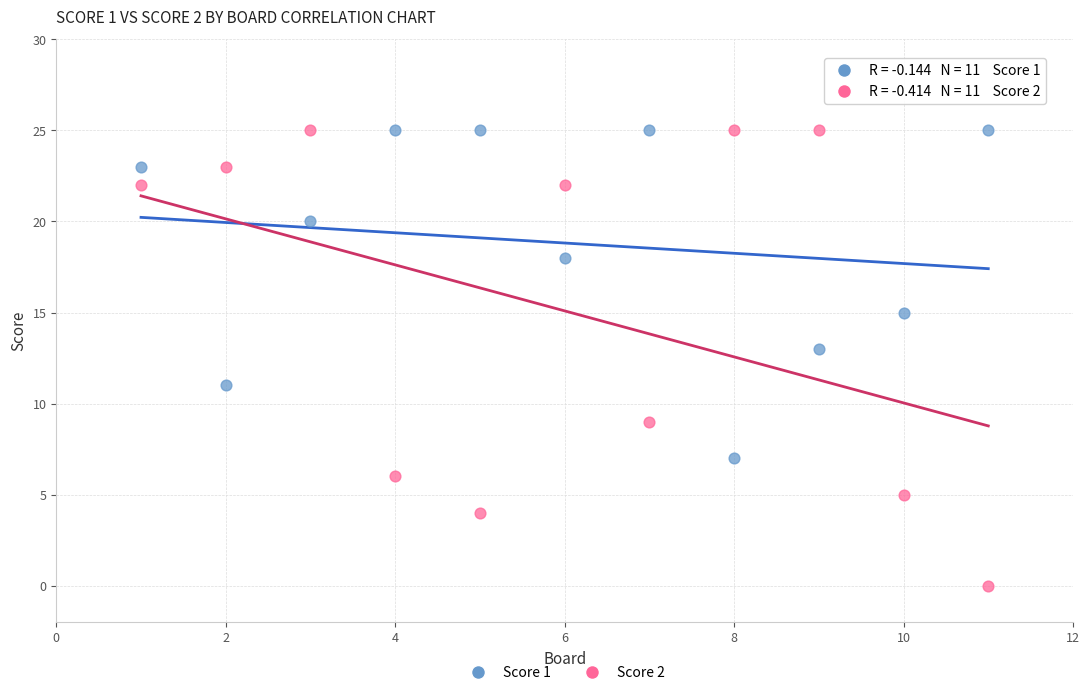

What is the X range (max minus min) for the scatter plot?

10